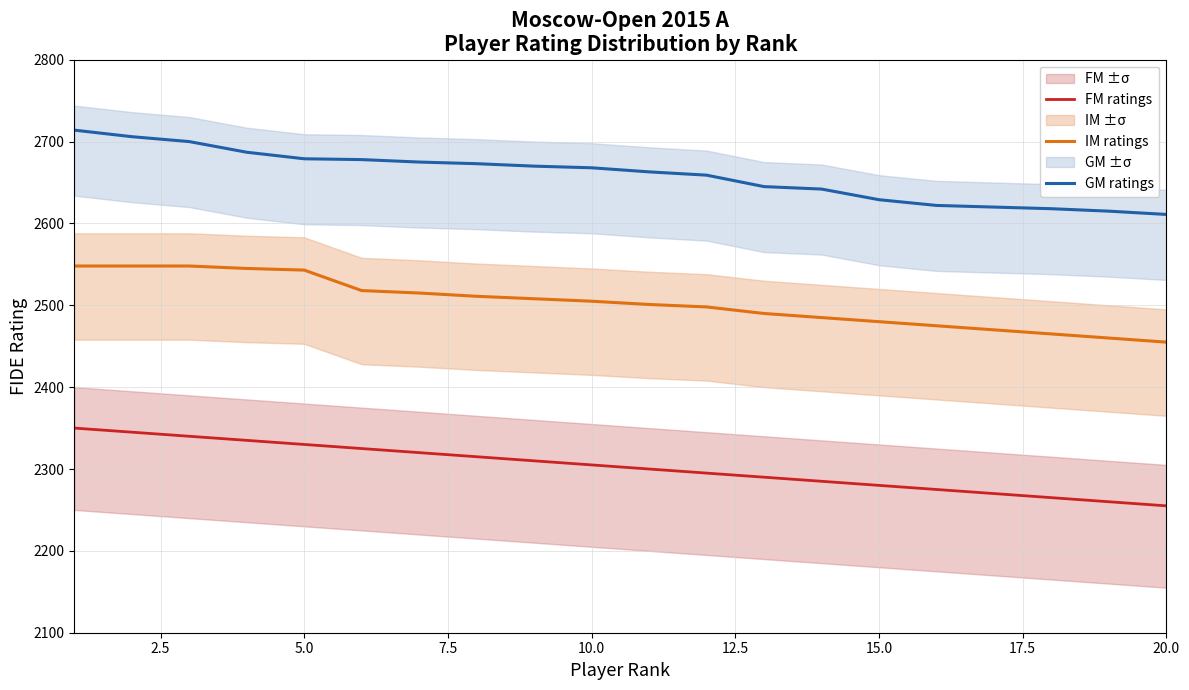

True or false: GM ratings and FM ratings cross at least once.

False